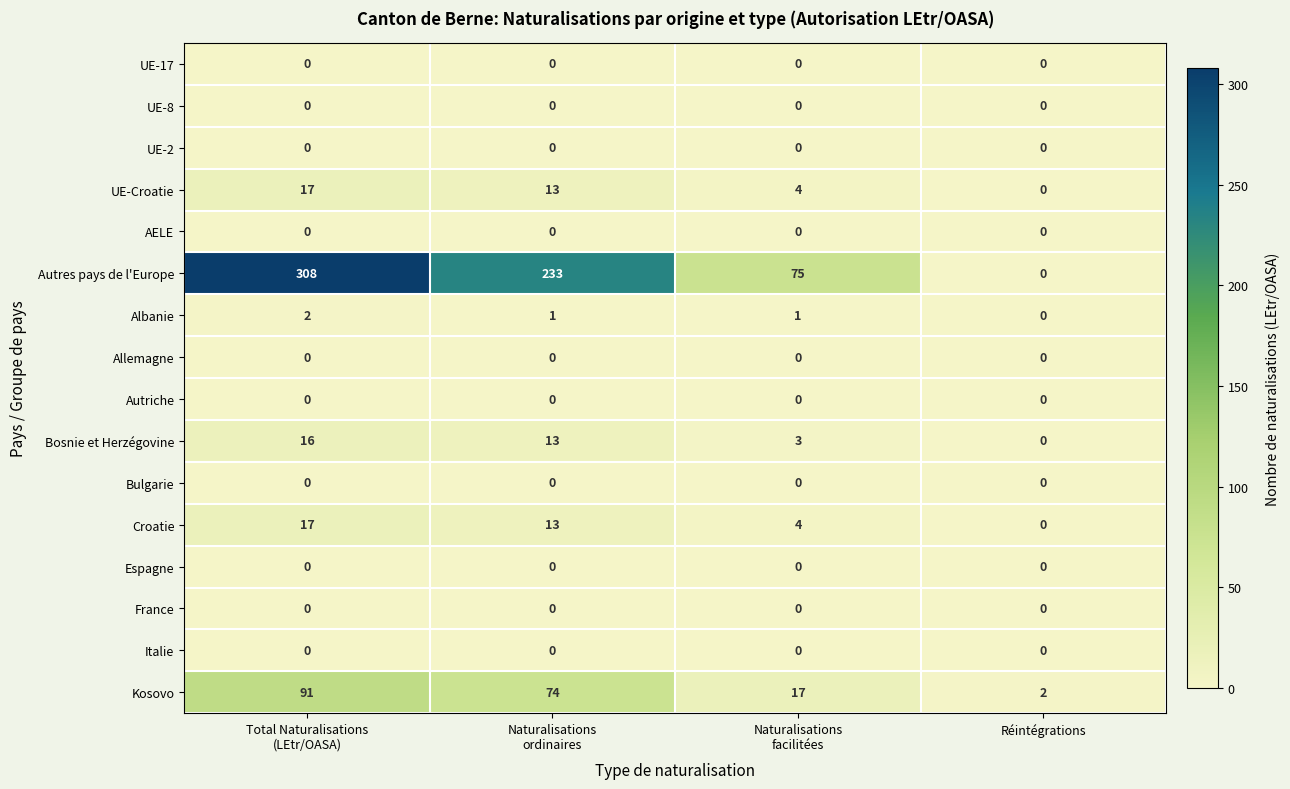

How many distinct data groups are displayed?

16